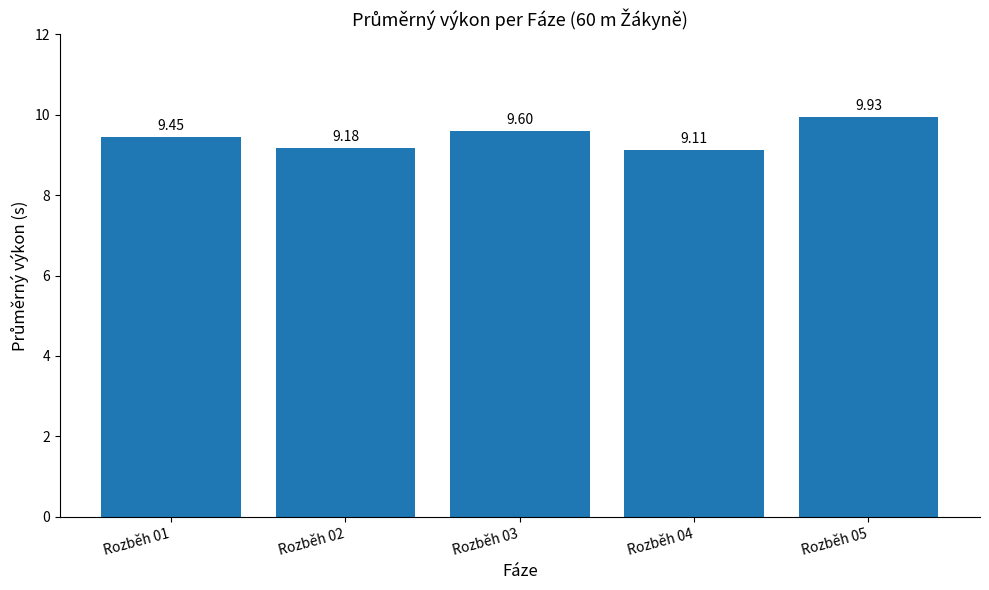

What is the difference between the values at Rozběh 02 and Rozběh 01?

0.3